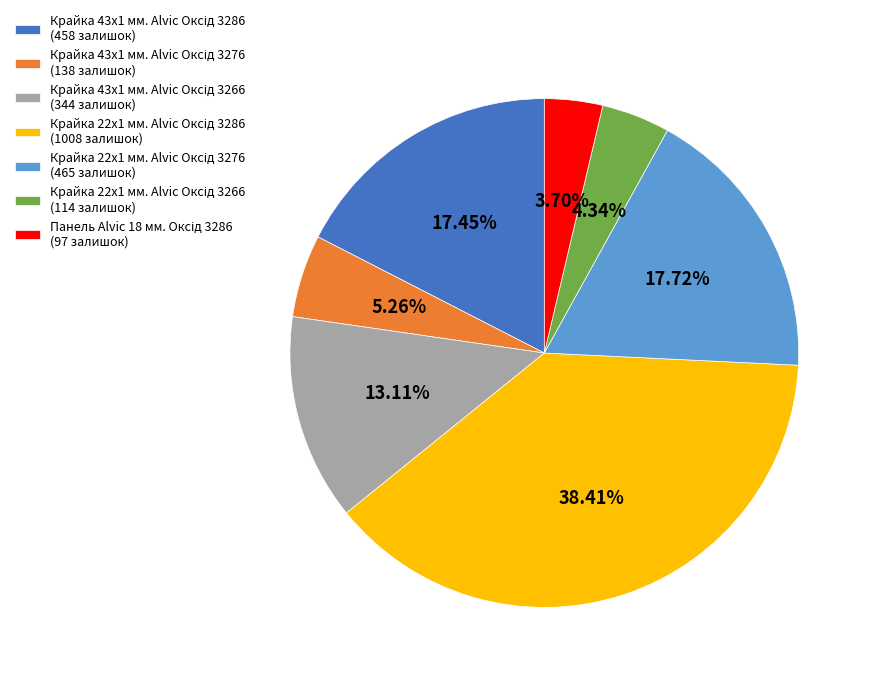

Is there any slice that represents more than half of the pie?

No